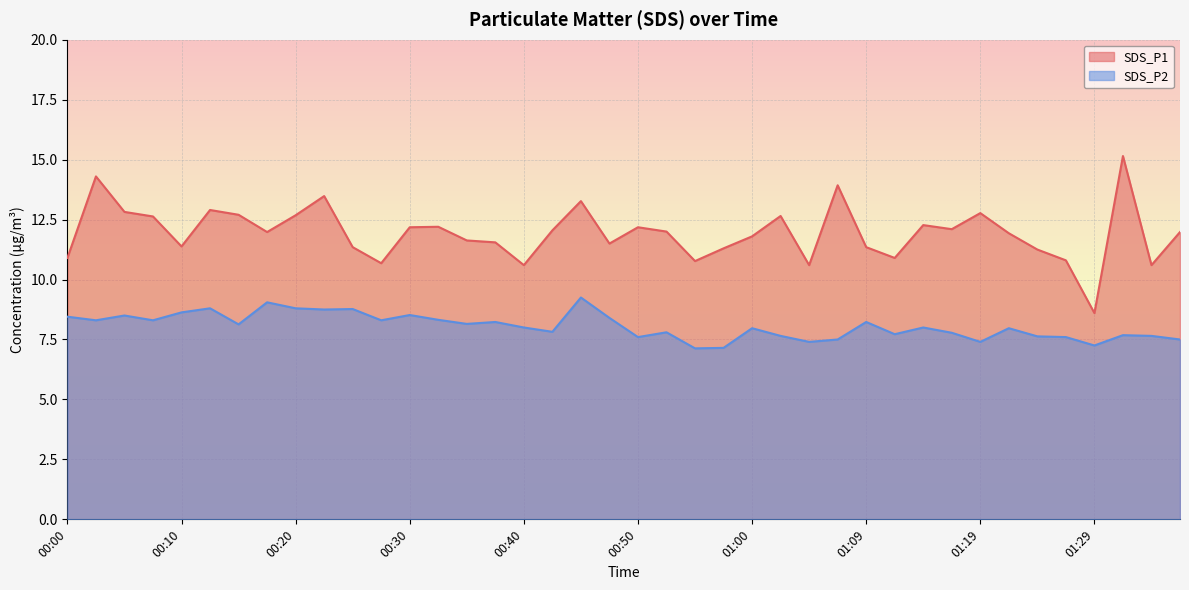

Which series has the widest spread of values?

SDS_P1